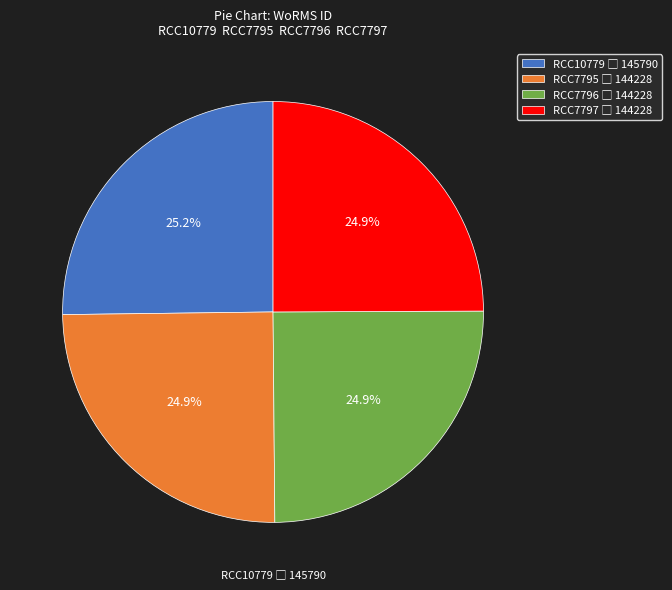

Does any single category account for the majority?

No